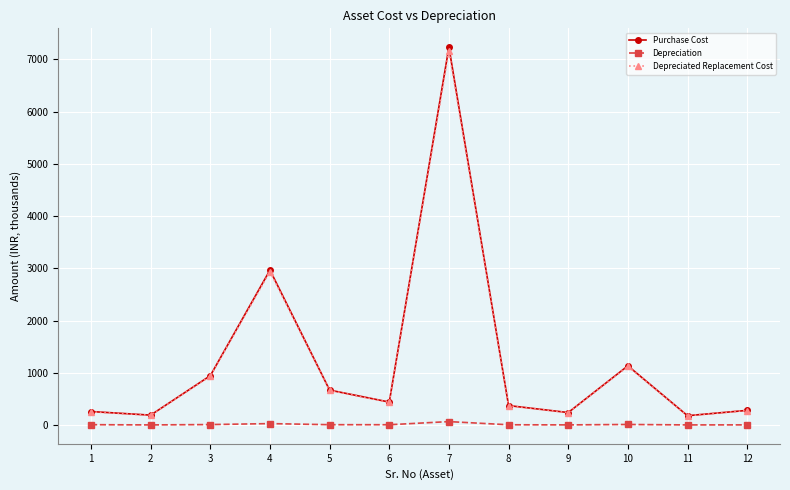

The Purchase Cost series shows 2964.4 at 4. True or false?

True